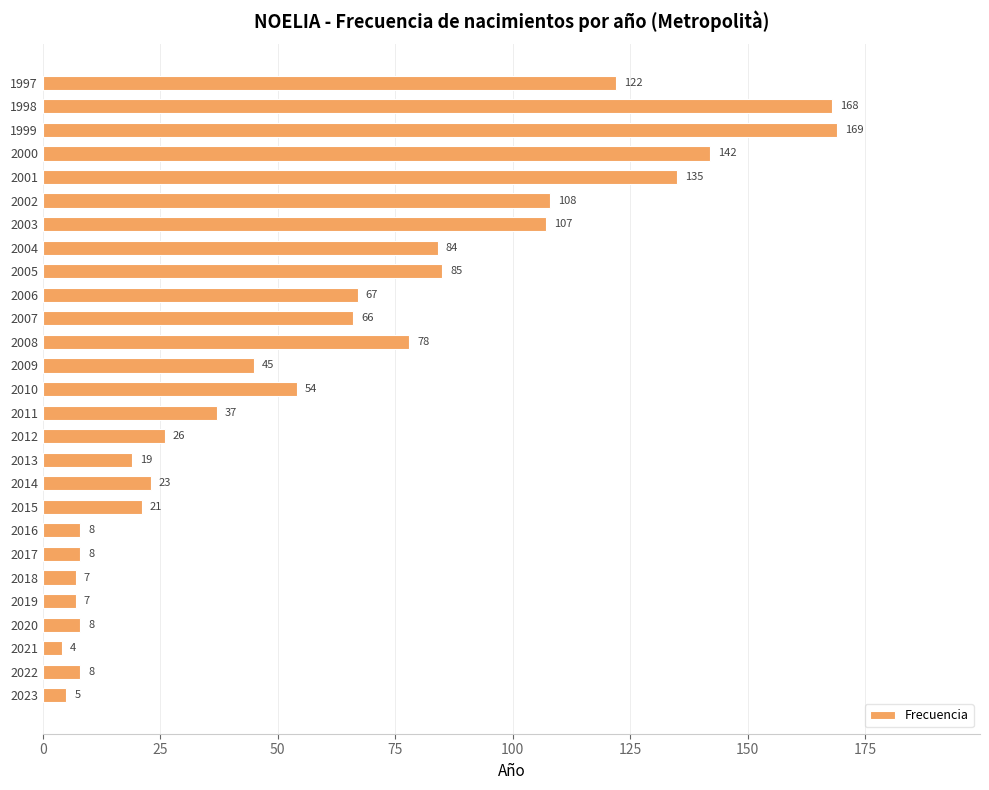

What is the change in value from 2022 to 1998?

+160